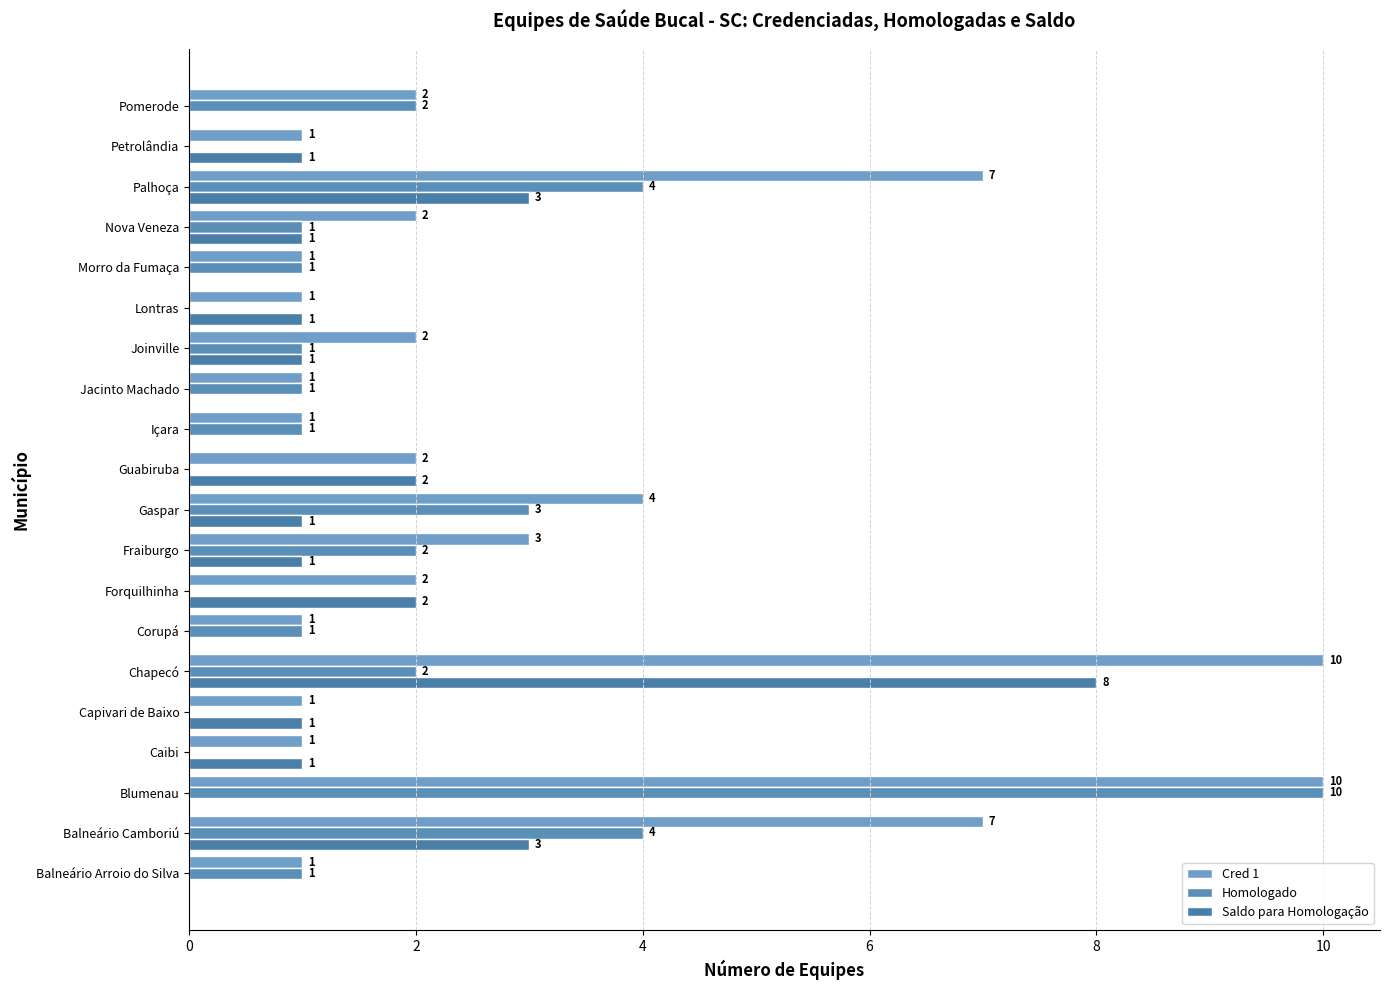

What is the difference between the second highest and minimum values in the Homologado series?

4